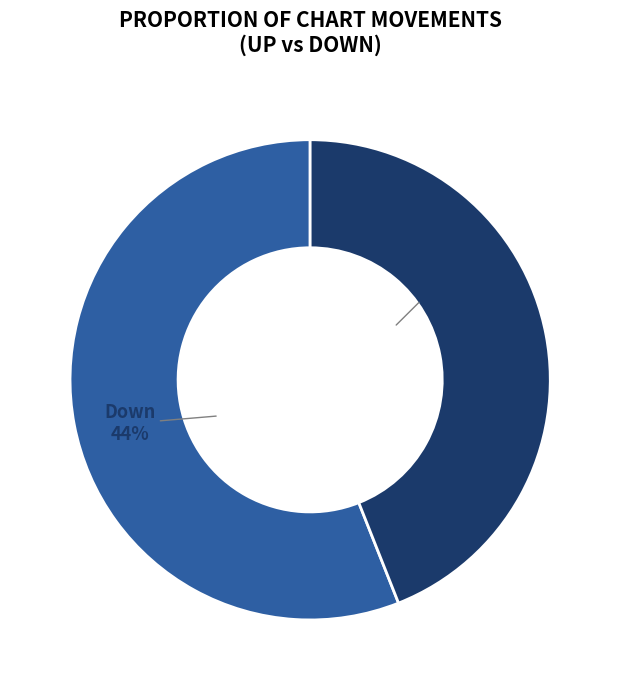

Which slice is the smallest?

down